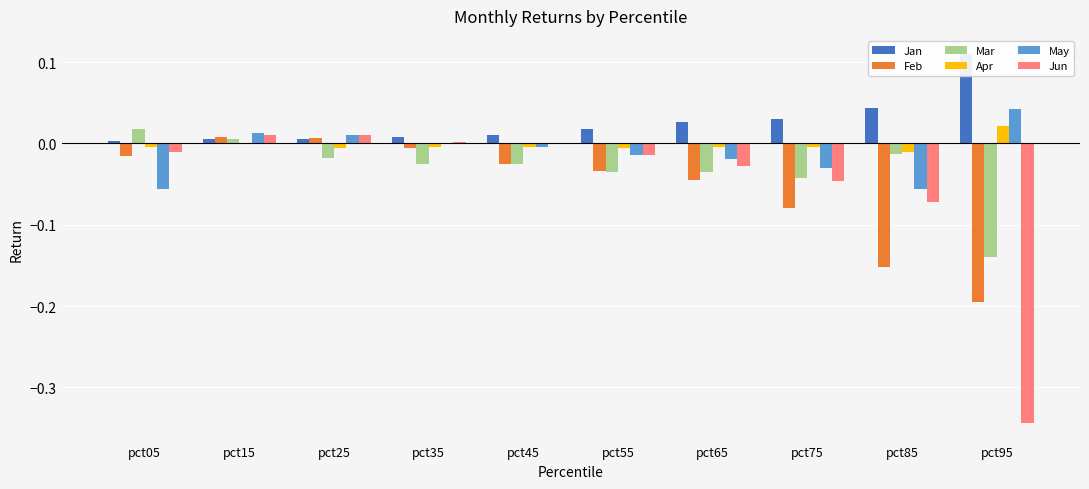

The May series shows -0.0 at pct35. True or false?

False